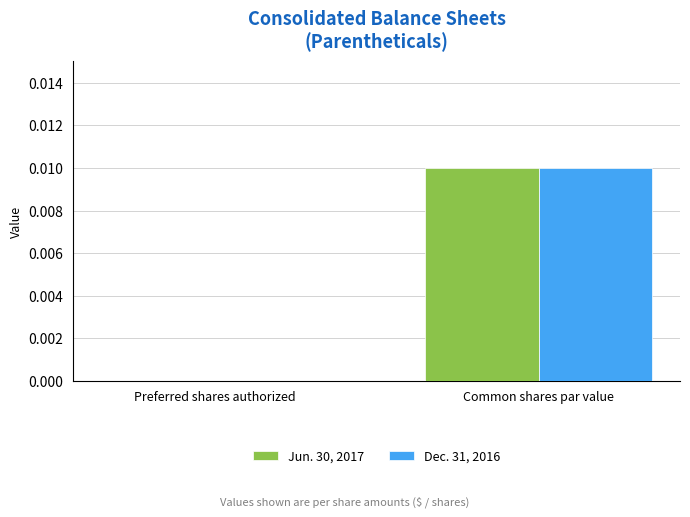

Is it true that Jun. 30, 2017 equals 0.0 at Common shares par value?

True